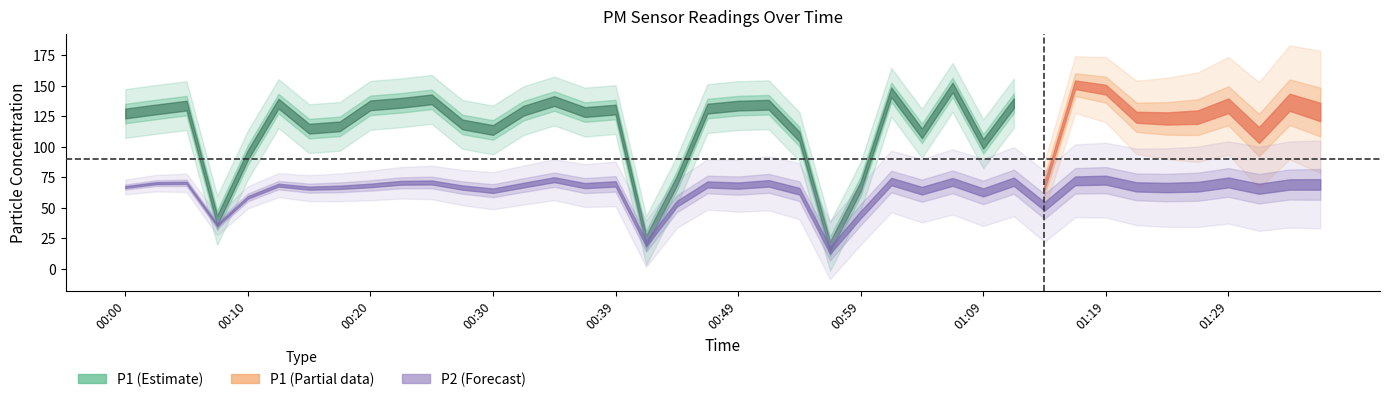

What is the difference between the maximum and minimum values in the P2 series?

57.8